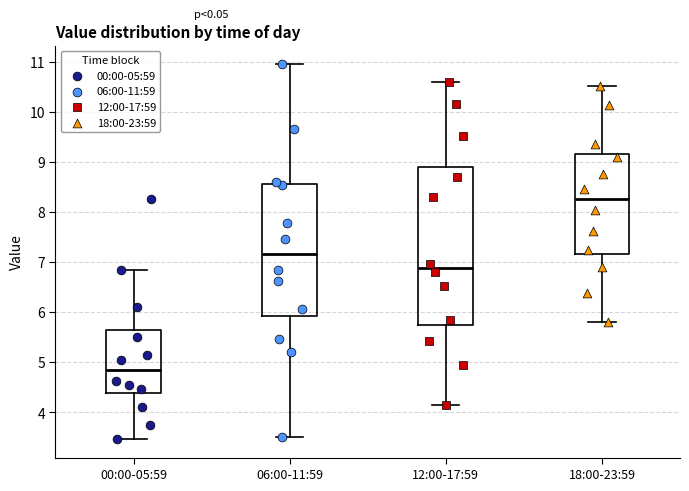

Which box has the lowest median line?

00:00-05:59